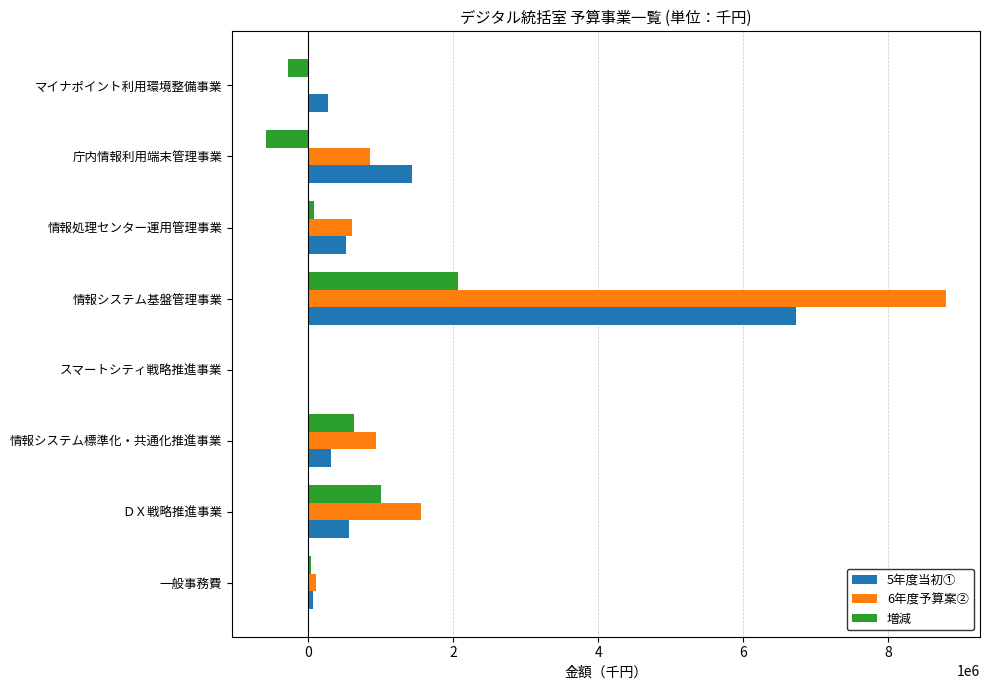

What is the total value across all series at 情報システム基盤管理事業?

17590250